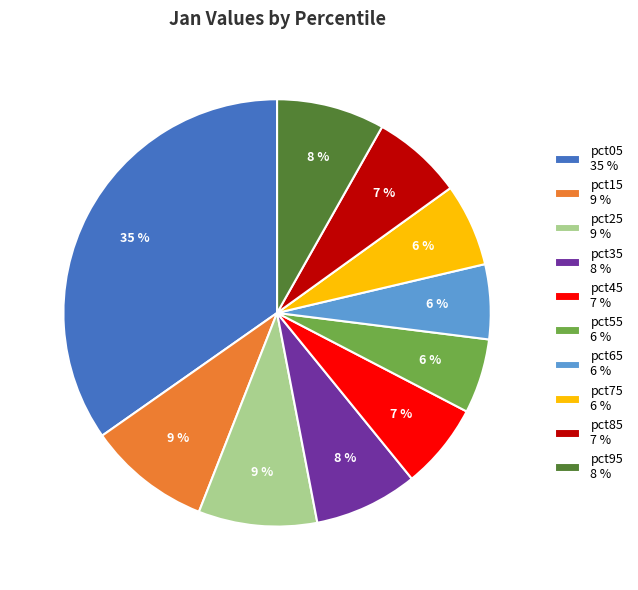

To the nearest percent, what portion does pct15 represent?

9%